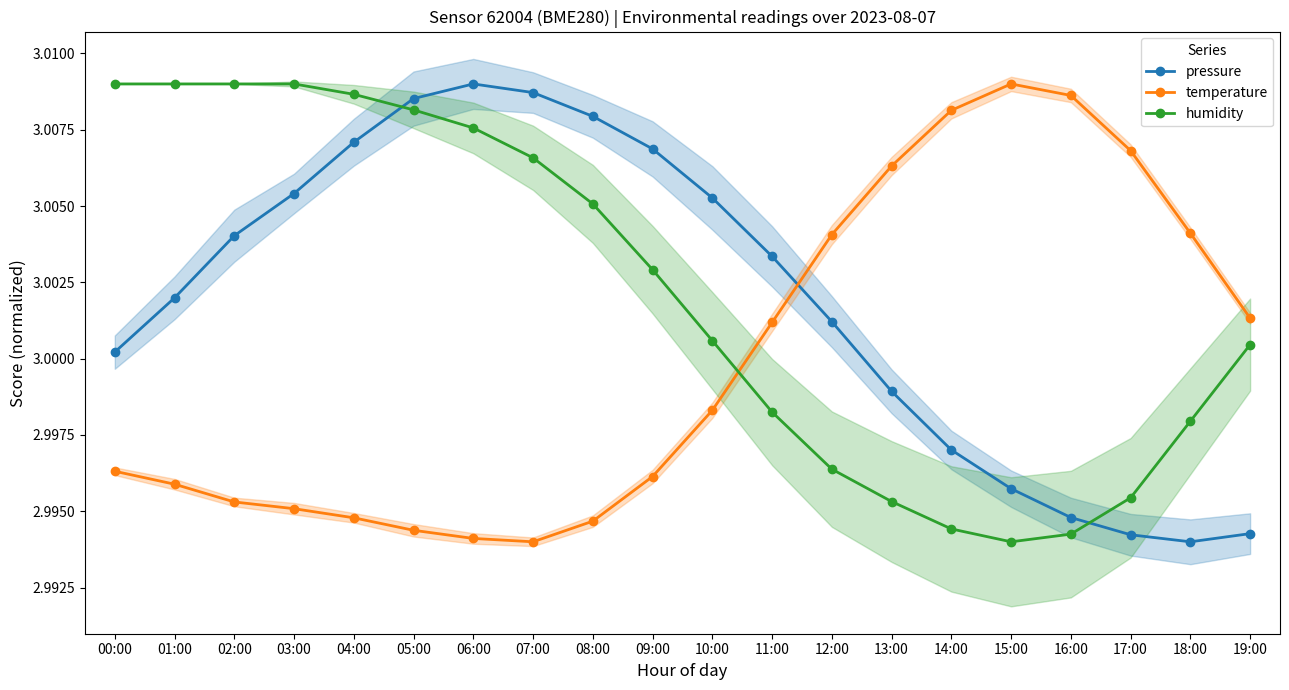

What is the sum of the pressure values at 10:00 and 13:00?

6.0